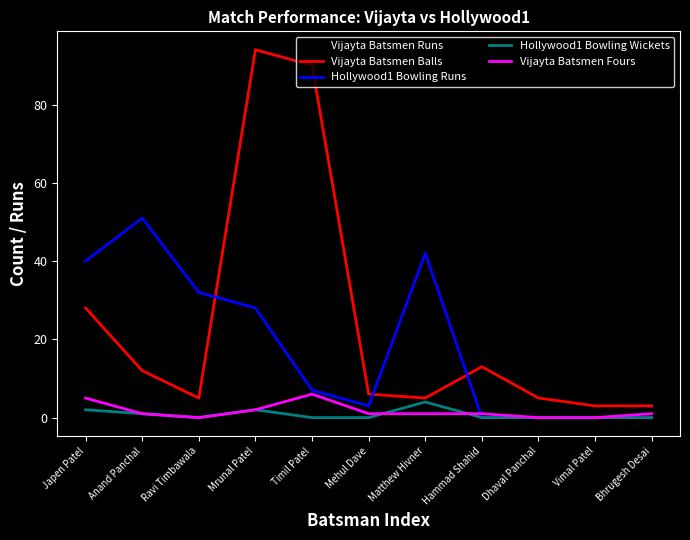

What position from the right is Timil Patel?

7